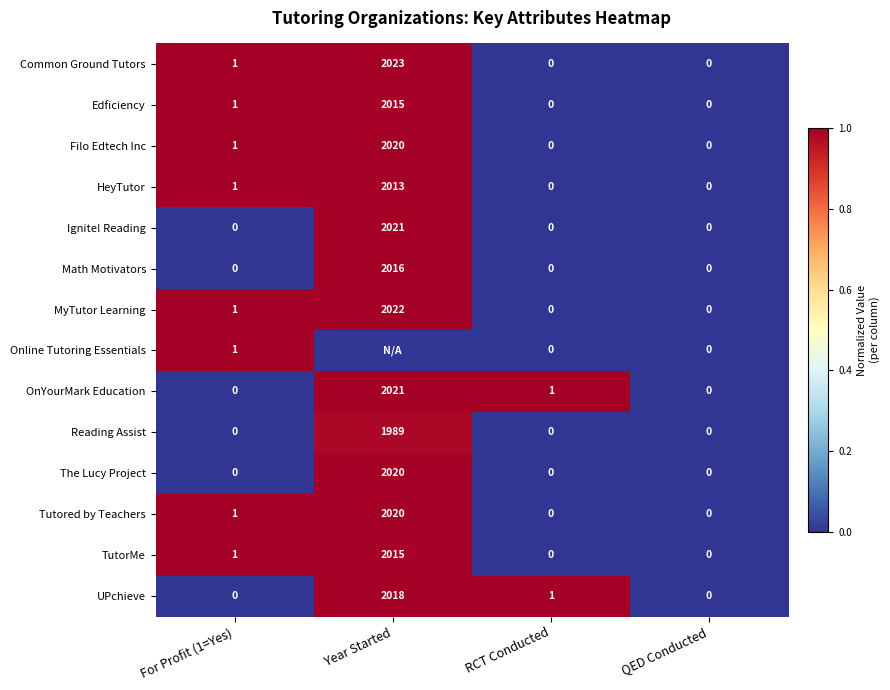

What is the average value of the HeyTutor series?

504